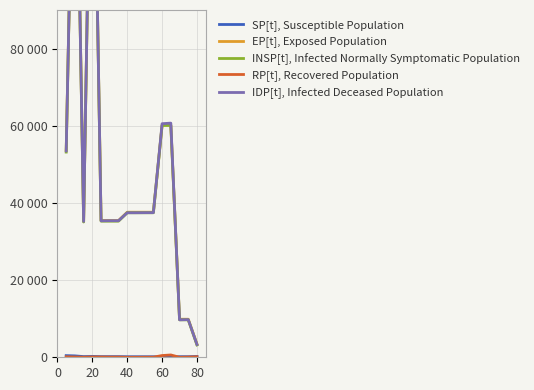

At which category is the sum across all series the highest?

20